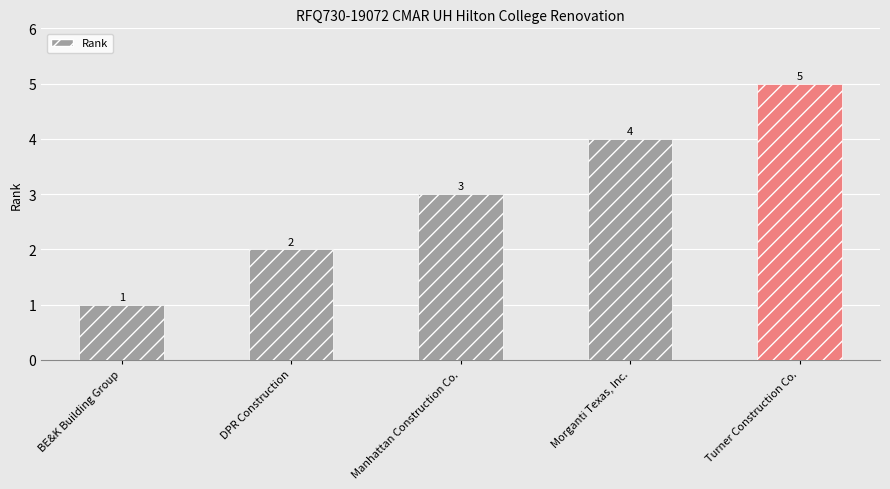

Rank the categories by value from lowest to highest.

BE&K Building Group, DPR Construction, Manhattan Construction Co., Morganti Texas, Inc., Turner Construction Co.